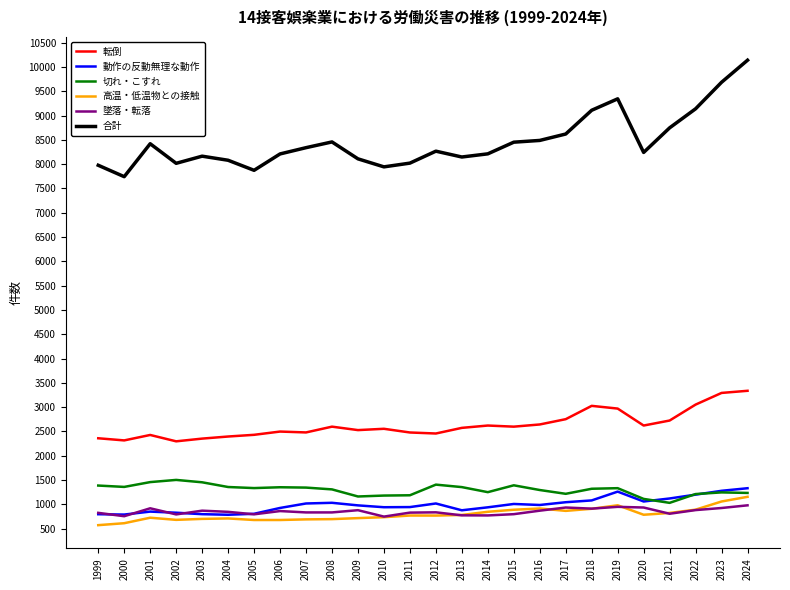

True or false: 動作の反動無理な動作 and 合計 intersect in this chart.

False